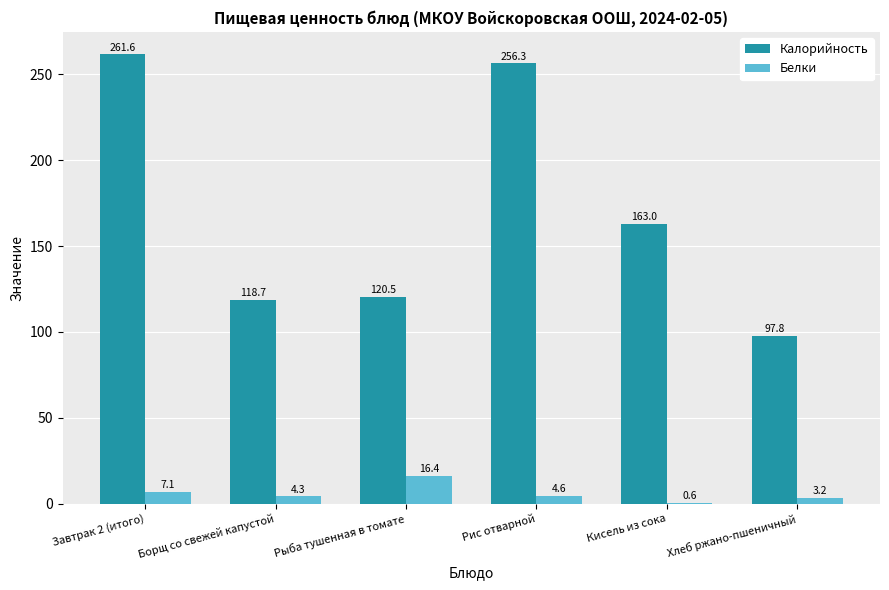

Read the Белки value at Борщ со свежей капустой.

4.3